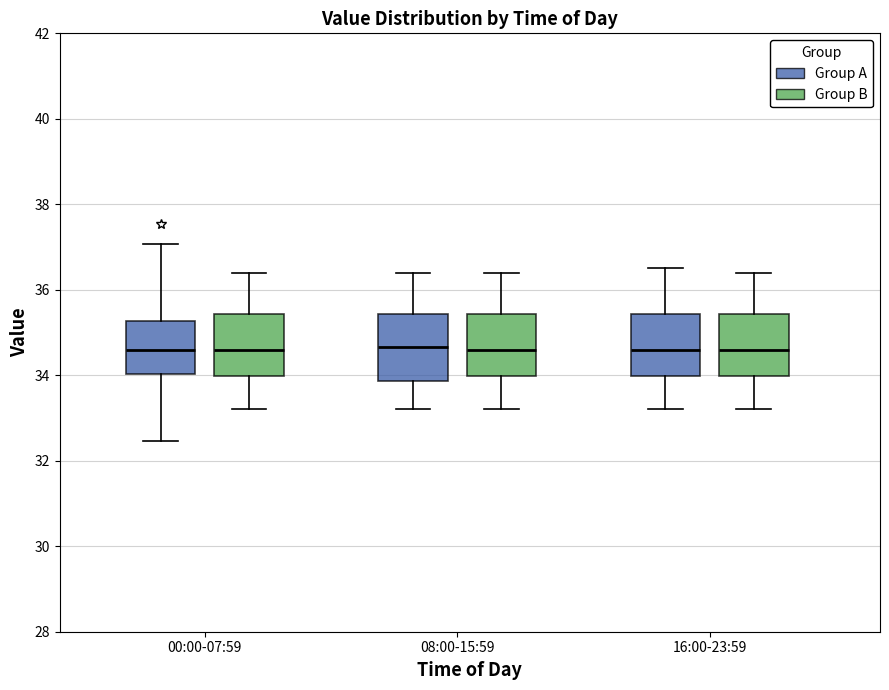

Reading left to right, transcribe this box plot: for each box, give where its median line is, the range the box spans, and where its two whiskers end, as read against the y-axis. The values are not printed on the chart, so give them approximately, as read against the axis.

00:00-07:59 (Group A): median 34.6, box 34.0 to 35.2, whiskers 32.4 to 37.0
00:00-07:59 (Group B): median 34.6, box 34.0 to 35.4, whiskers 33.2 to 36.4
08:00-15:59 (Group A): median 34.6, box 33.8 to 35.4, whiskers 33.2 to 36.4
08:00-15:59 (Group B): median 34.6, box 34.0 to 35.4, whiskers 33.2 to 36.4
16:00-23:59 (Group A): median 34.6, box 34.0 to 35.4, whiskers 33.2 to 36.6
16:00-23:59 (Group B): median 34.6, box 34.0 to 35.4, whiskers 33.2 to 36.4